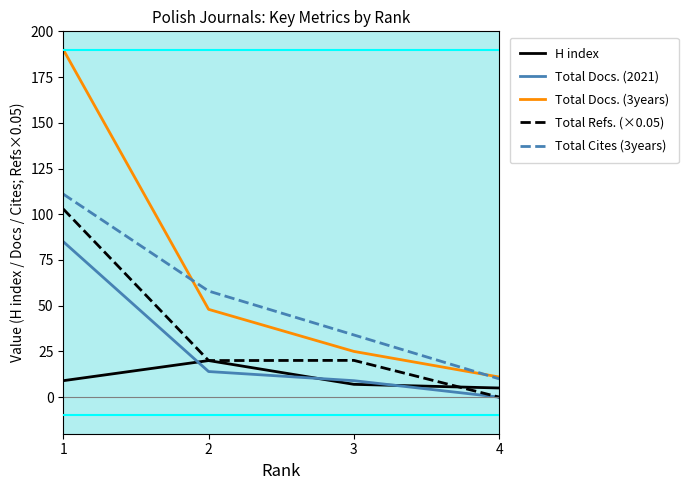

What is the difference between the highest and lowest values at 2?

44.0